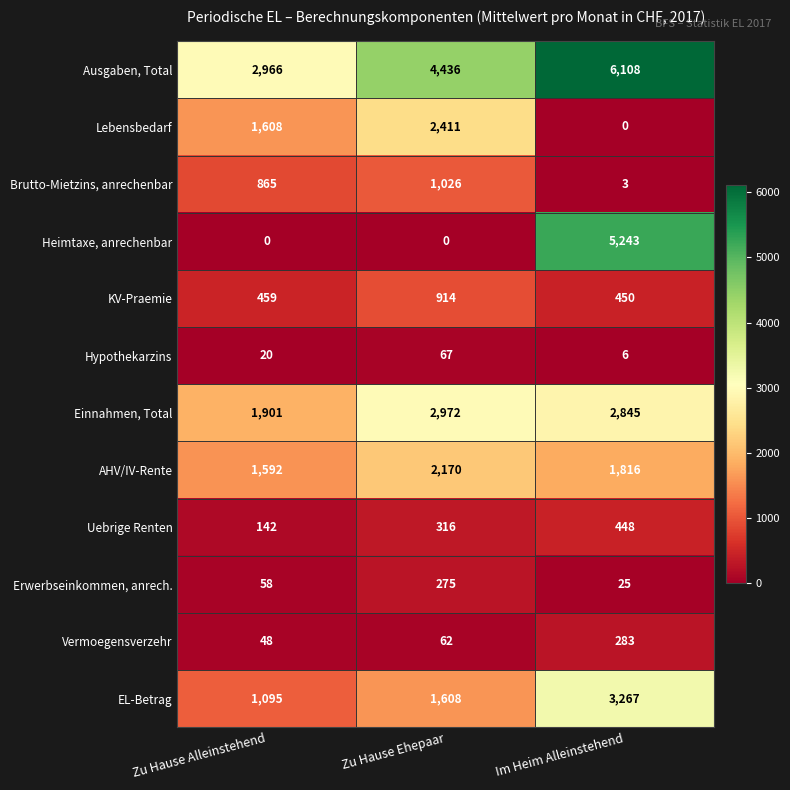

Which label corresponds to the largest value in the chart?

Im Heim Alleinstehend